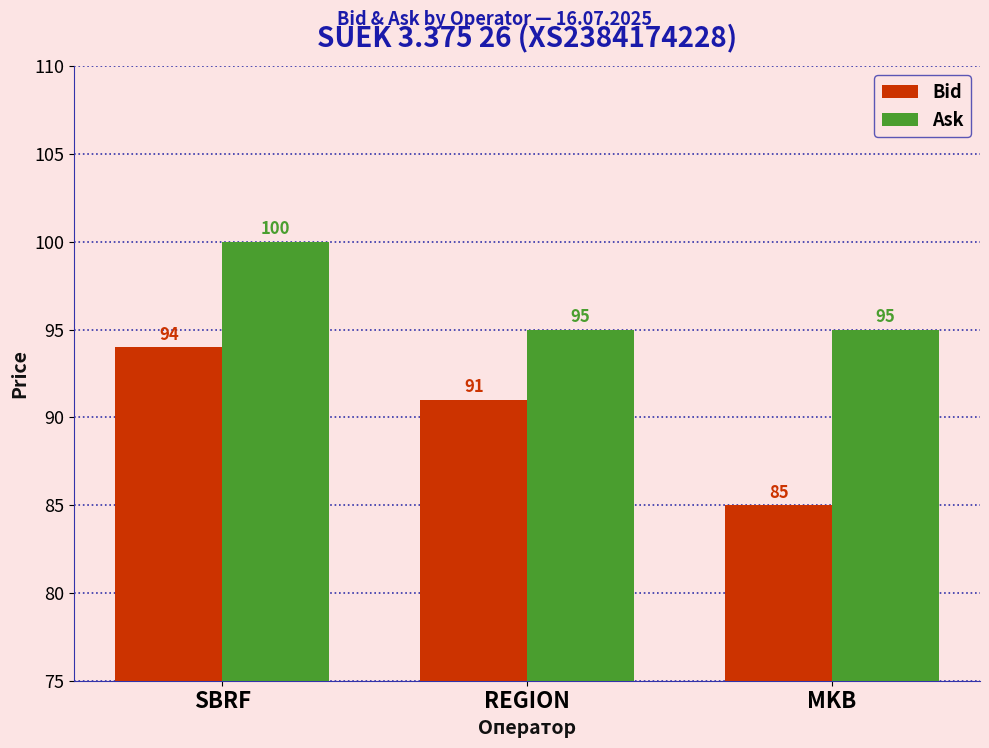

Which category has the highest value in the Ask series?

SBRF